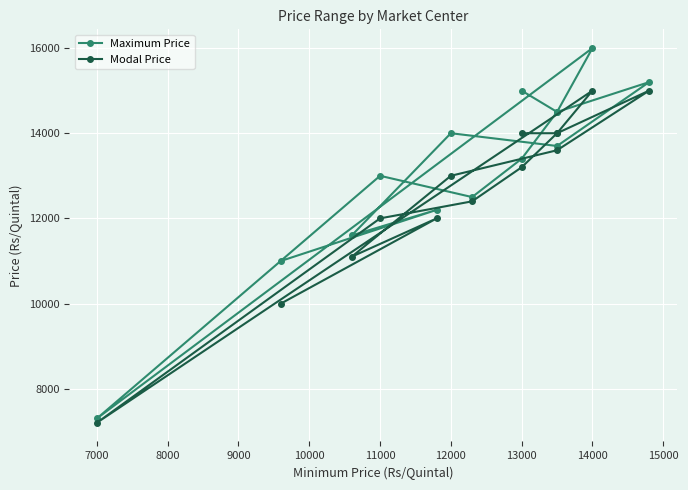

How many lines are shown in the chart?

2